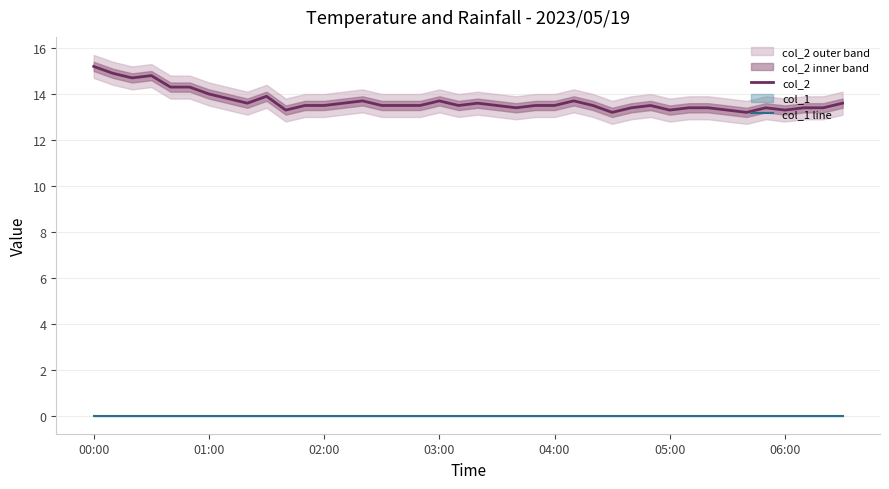

True or false: col_2 and col_1 line intersect in this chart.

False